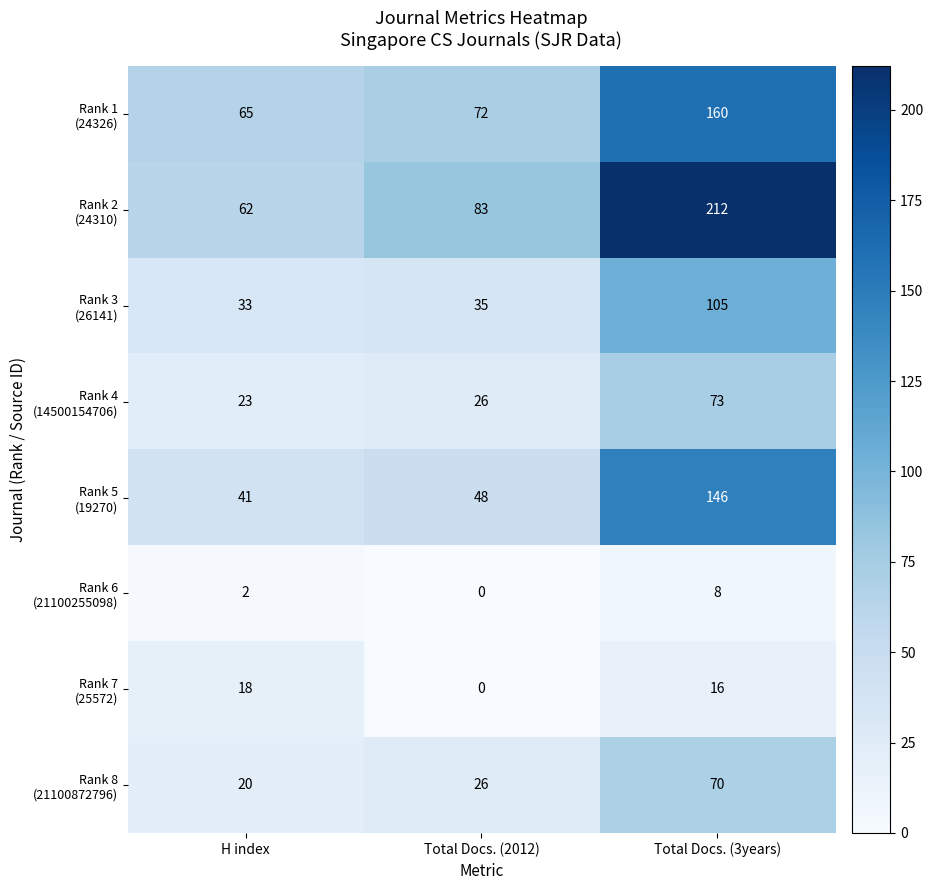

Which category has the highest value across all series?

Total Docs. (3years)